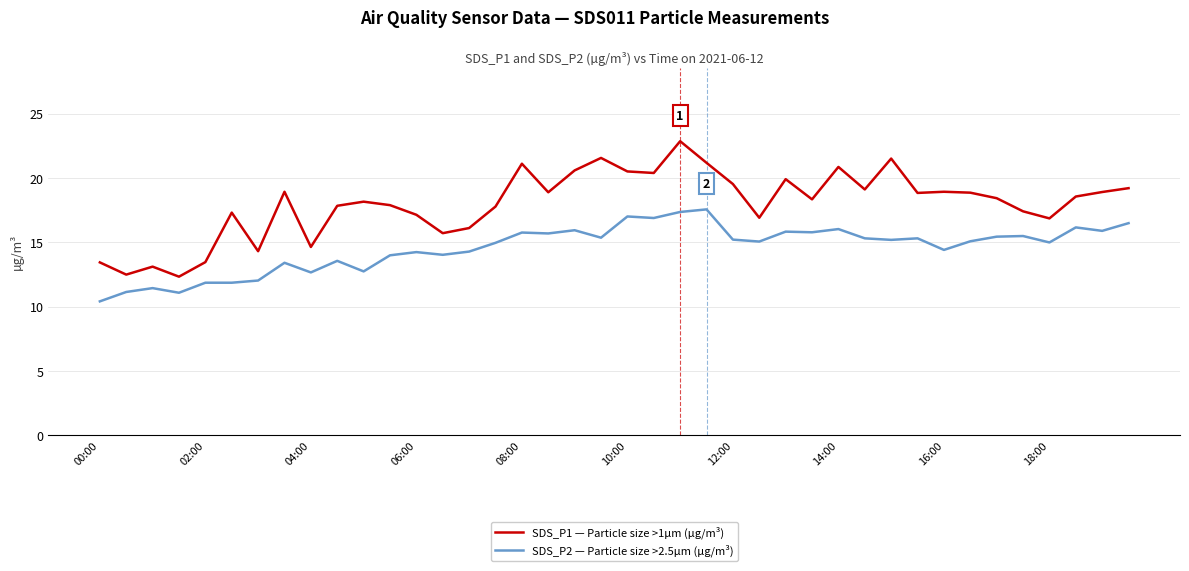

True or false: SDS_P2 — Particle size >2.5µm (µg/m³) and SDS_P1 — Particle size >1µm (µg/m³) cross at least once.

False